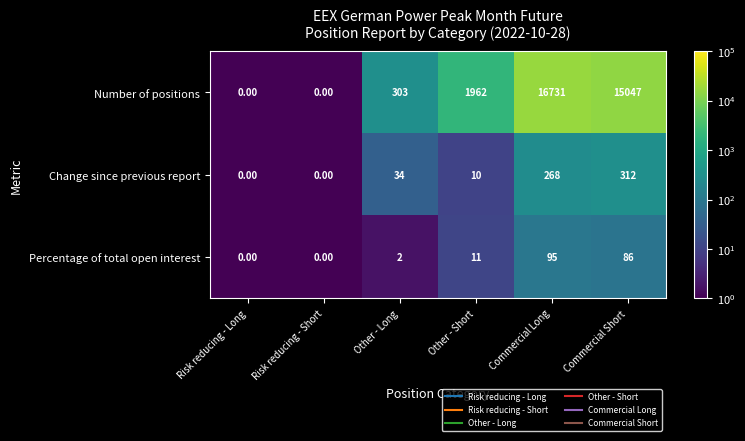

Where is Number of positions nearest to the value 8365?

Other - Short